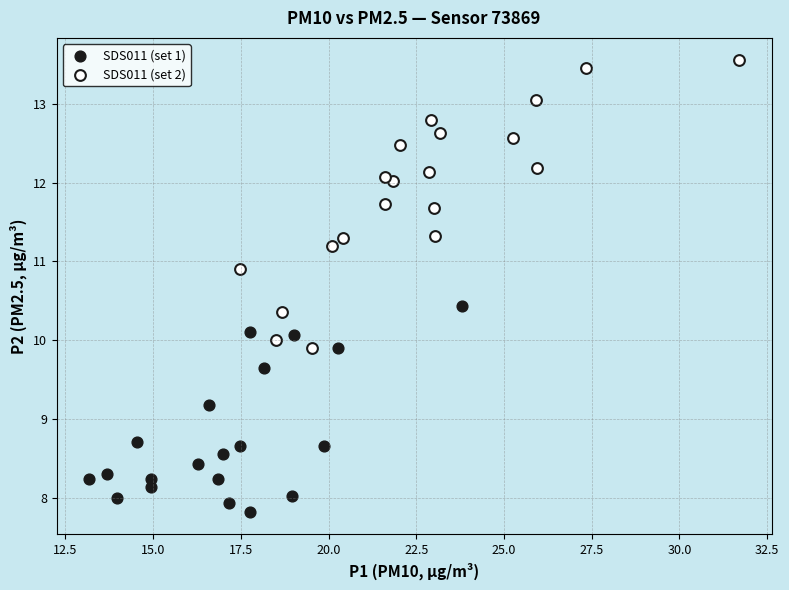

Which series has the largest Y range (max minus min)?

SDS011 (set 2)